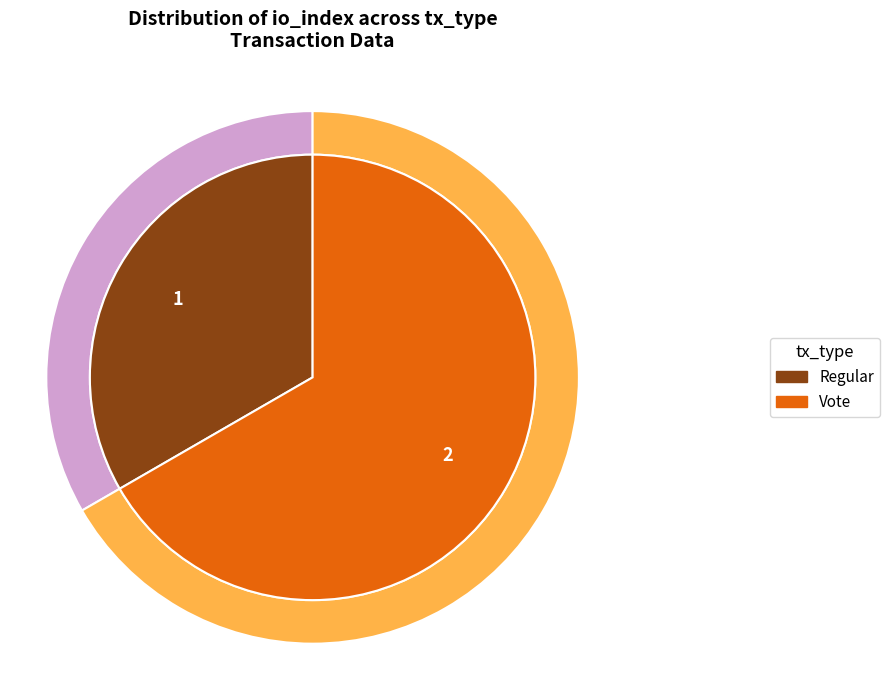

What is the change in value from Regular to Vote?

+1